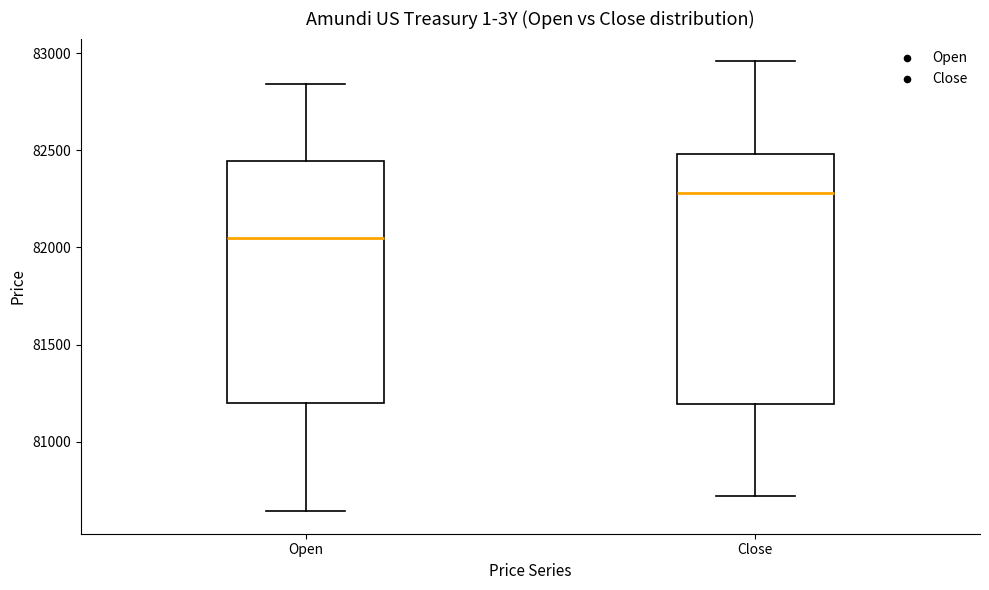

Reading left to right, read every box against the y-axis: the position of its median line, the range the box covers, and the ends of its whiskers. The values are not printed on the chart, so give them approximately, as read against the axis.

Open: median 82050, box 81200 to 82450, whiskers 80650 to 82850
Close: median 82300, box 81200 to 82500, whiskers 80700 to 82950